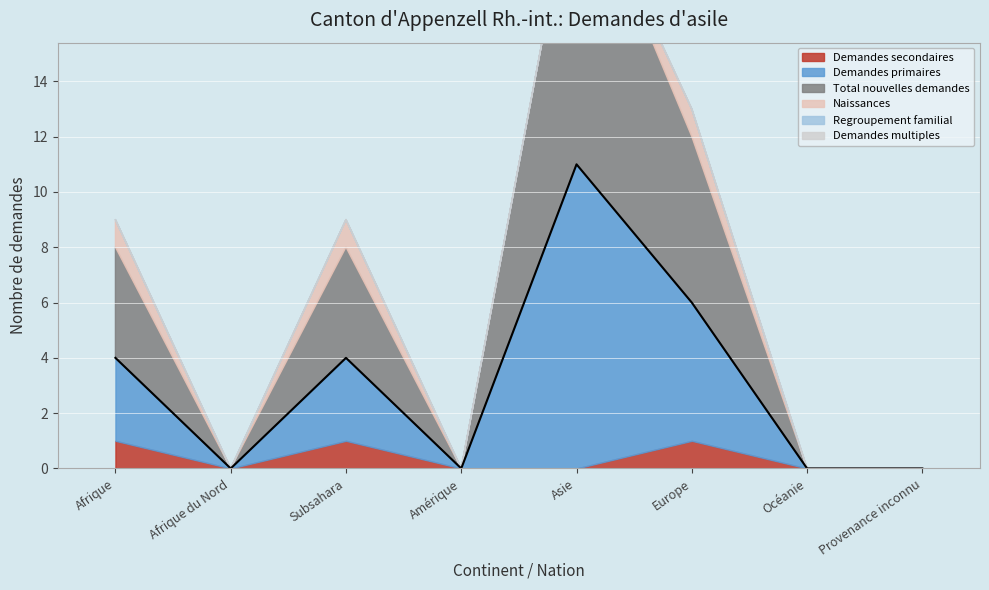

What is the difference between the maximum and minimum values in the Demandes secondaires series?

1